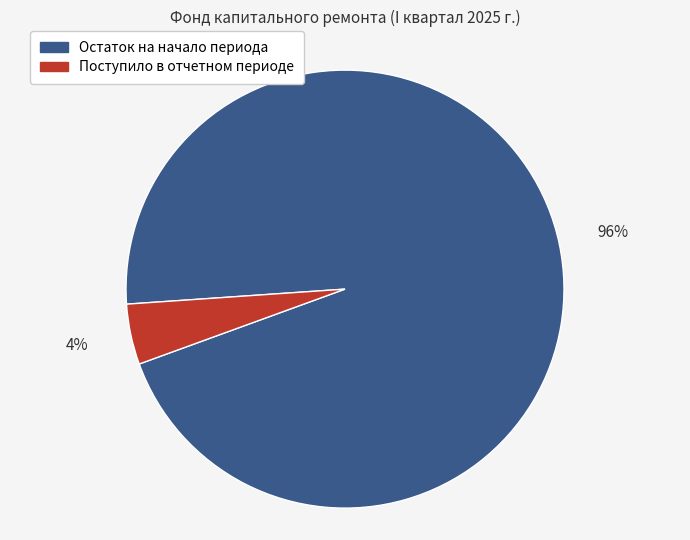

To the nearest percent, what percentage of the pie is Остаток на начало периода?

96%